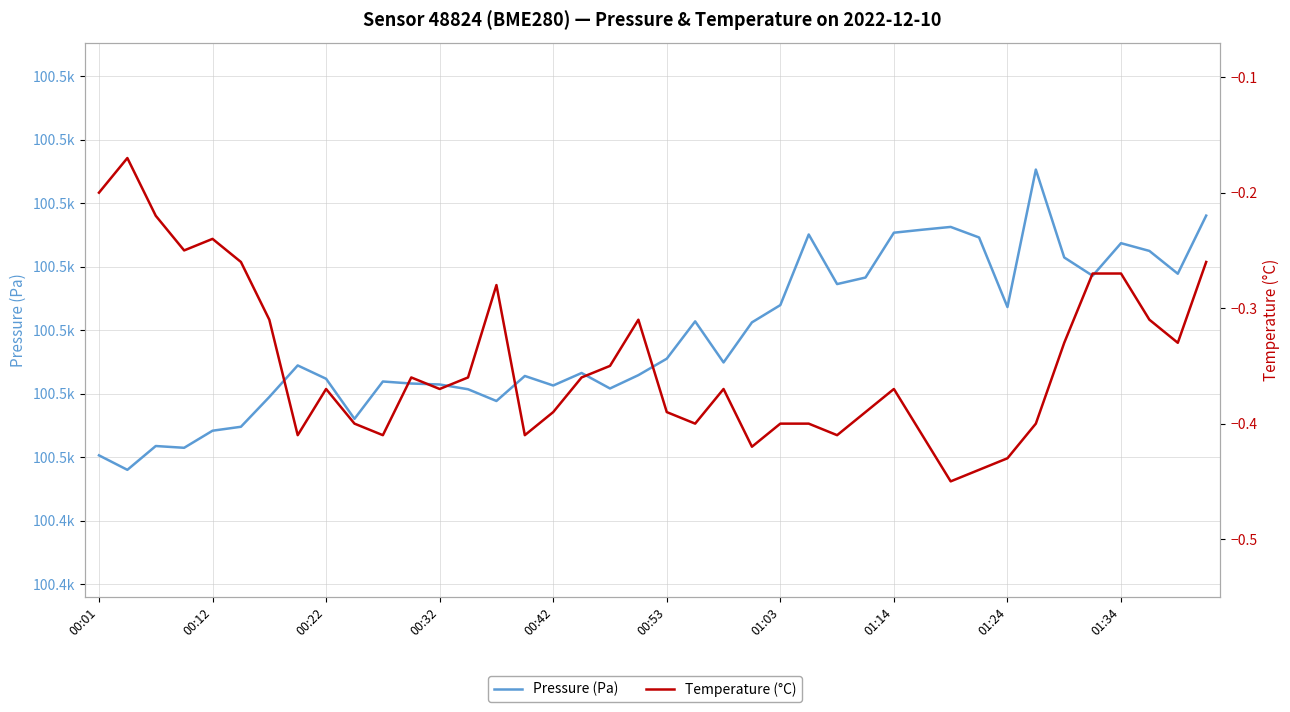

What is the lowest value of the Pressure (Pa) series?

100448.0